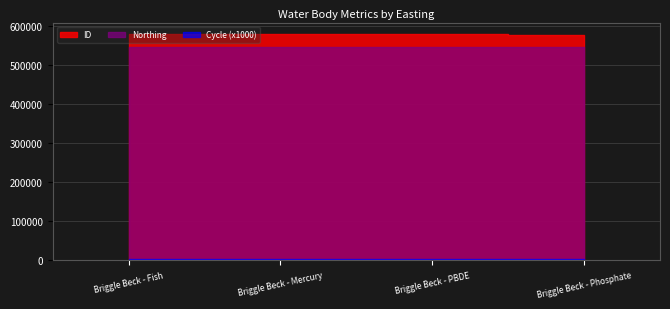

Where is the first local maximum for ID?

Briggle Beck - PBDE